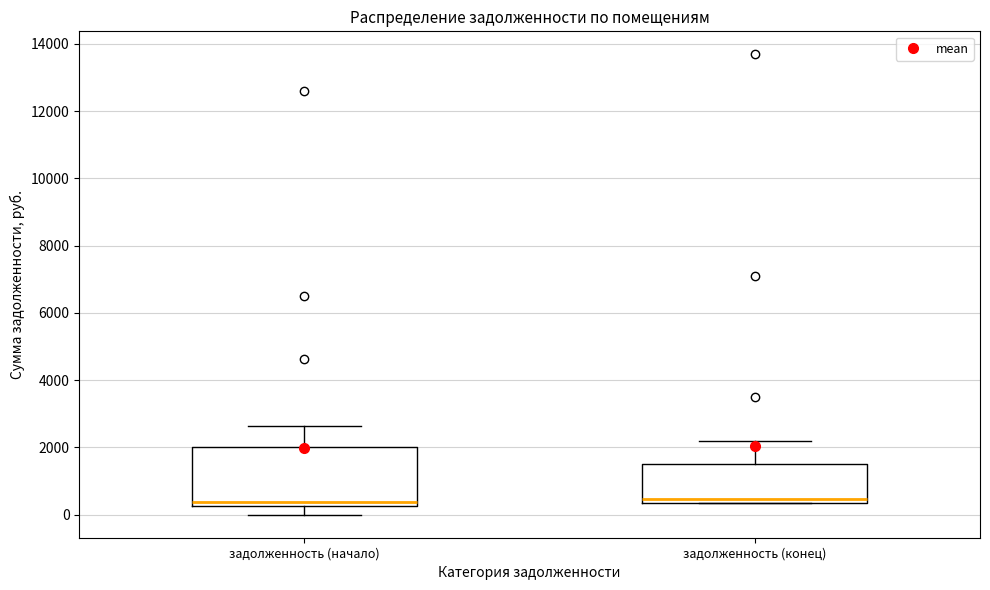

Where does the upper whisker of the box for задолженность (конец) end on the y-axis? The values are not printed on the chart, so give them approximately, as read against the axis.

2200